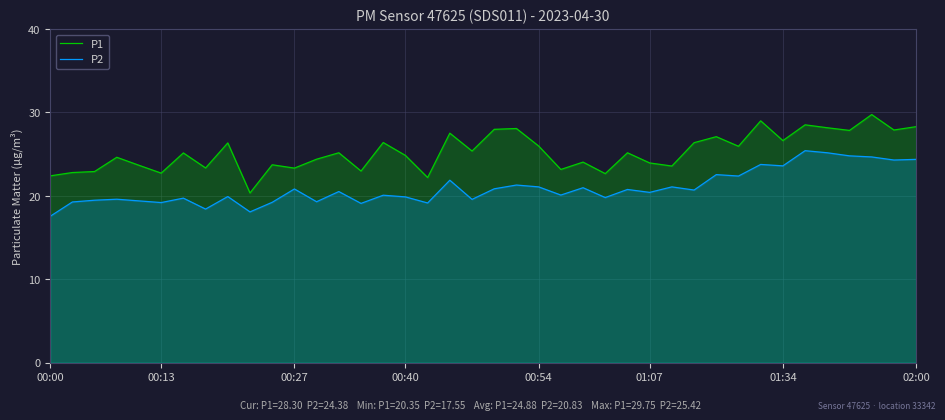

How many data points in P1 are less than 25?

19